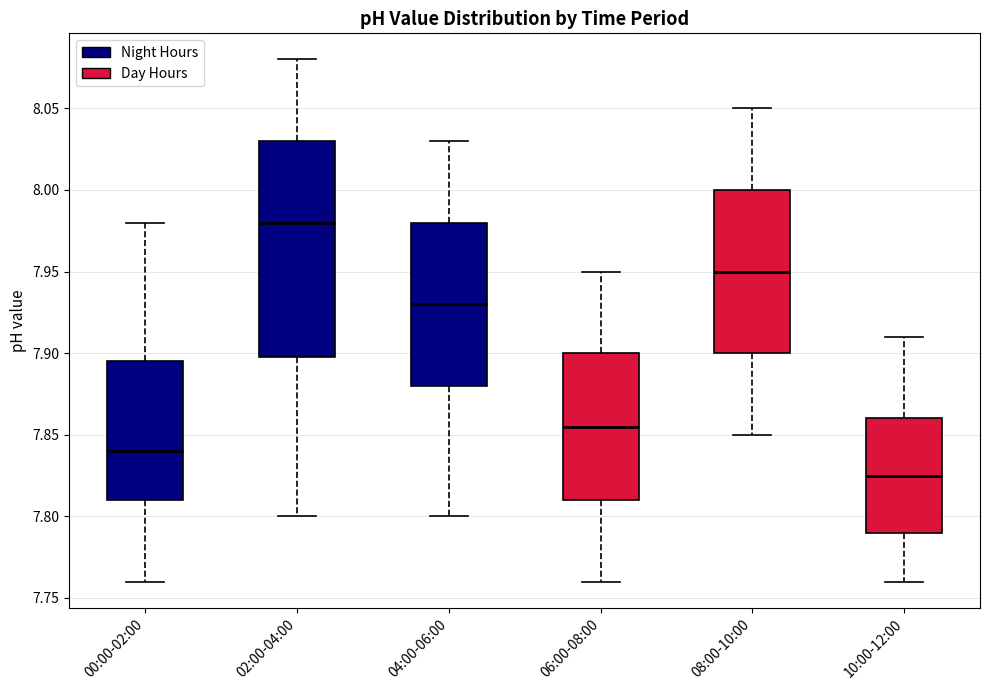

Where does the median line of the box for 06:00-08:00 sit on the y-axis? The values are not printed on the chart, so give them approximately, as read against the axis.

7.855